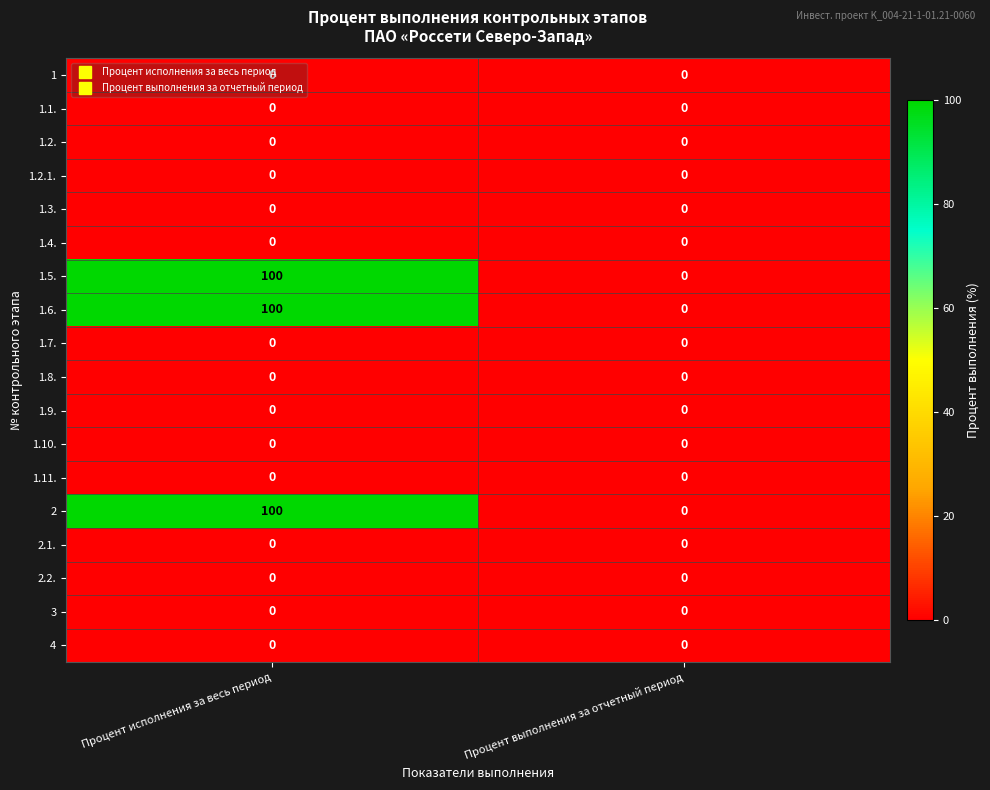

What is the difference between the highest and lowest values at Процент исполнения за весь период?

100